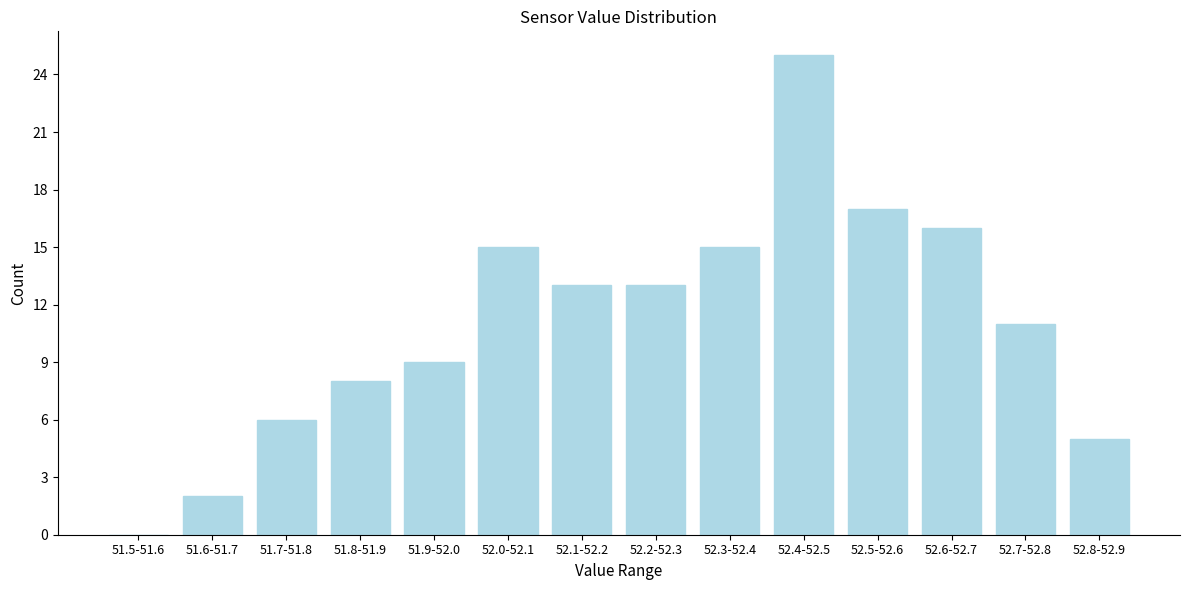

Reading left to right, what are all the values shown in this chart?

51.5-51.6=0	51.6-51.7=2	51.7-51.8=6	51.8-51.9=8	51.9-52.0=9	52.0-52.1=15	52.1-52.2=13	52.2-52.3=13	52.3-52.4=15	52.4-52.5=25	52.5-52.6=17	52.6-52.7=16	52.7-52.8=11	52.8-52.9=5